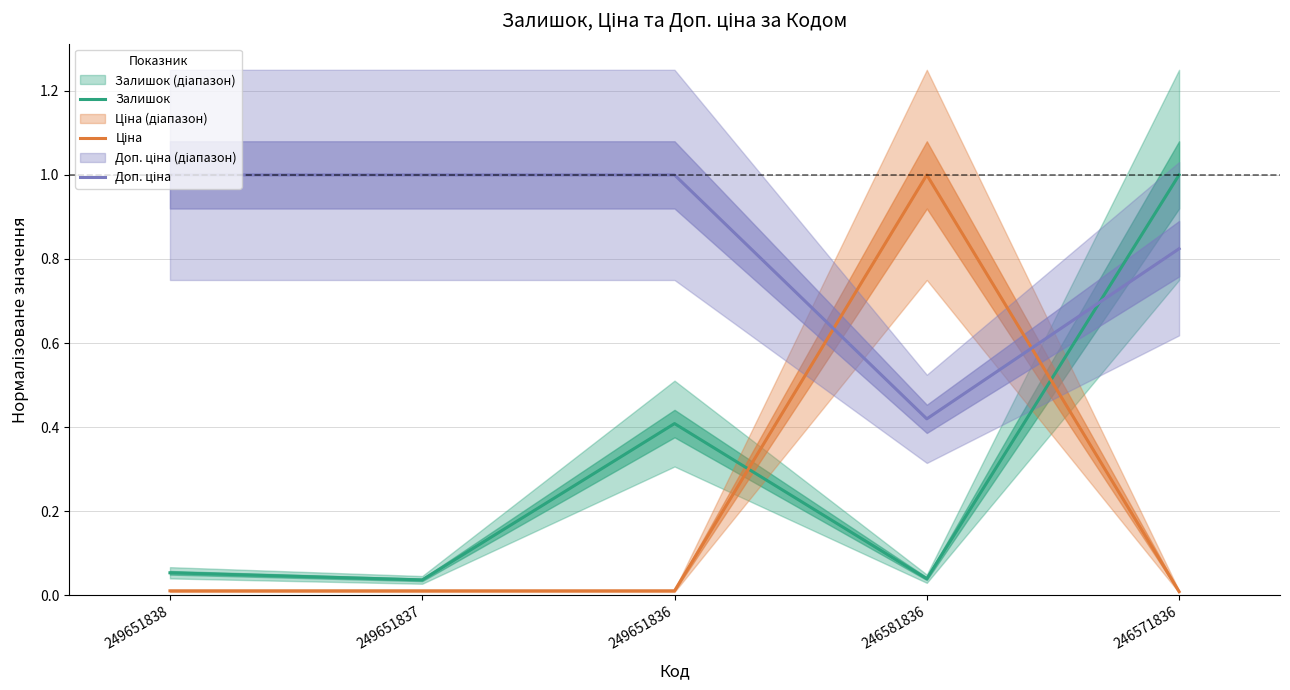

Is this an area chart (filled region under the line)?

No